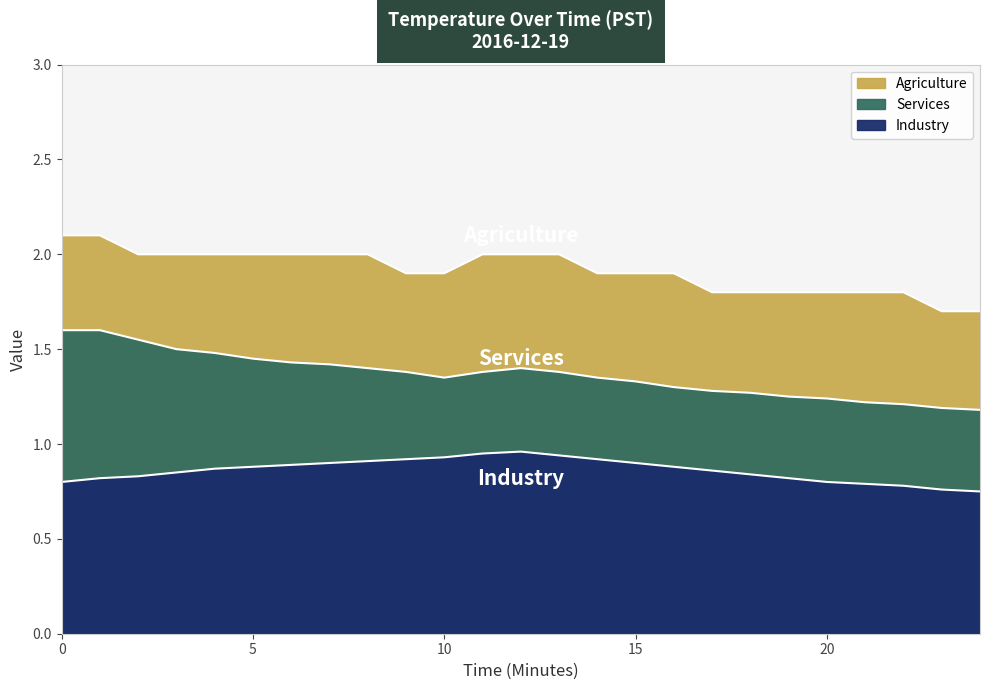

What is the value of the Agriculture point at the 11th from the left?

1.9